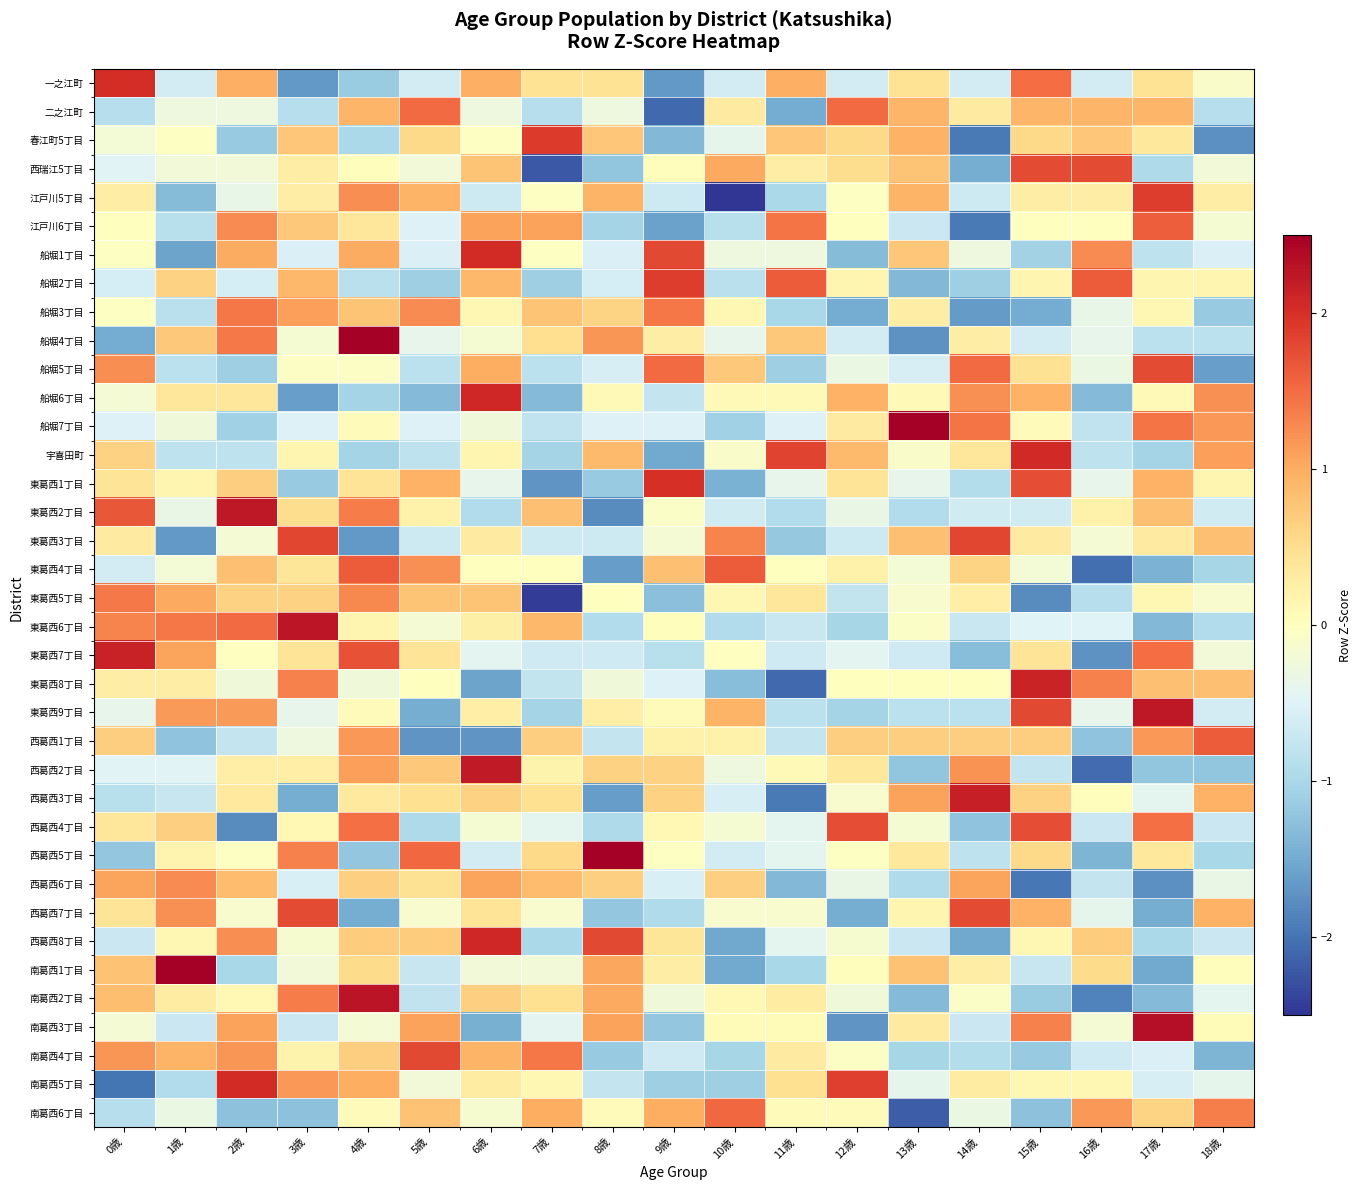

Reading right to left, what are all the values shown in this chart?

一之江町: 18歳=-0.1	17歳=0.4	16歳=-0.6	15歳=1.5	14歳=-0.6	13歳=0.4	12歳=-0.6	11歳=1.0	10歳=-0.6	9歳=-1.7	8歳=0.4	7歳=0.4	6歳=1.0	5歳=-0.6	4歳=-1.1	3歳=-1.7	2歳=1.0	1歳=-0.6	0歳=2.0
二之江町: 18歳=-0.9	17歳=0.9	16歳=0.9	15歳=0.9	14歳=0.3	13歳=0.9	12歳=1.5	11歳=-1.5	10歳=0.3	9歳=-2.1	8歳=-0.3	7歳=-0.9	6歳=-0.3	5歳=1.5	4歳=0.9	3歳=-0.9	2歳=-0.3	1歳=-0.3	0歳=-0.9
春江町5丁目: 18歳=-1.7	17歳=0.4	16歳=0.7	15歳=0.6	14歳=-1.9	13歳=0.9	12歳=0.6	11歳=0.7	10歳=-0.4	9歳=-1.4	8歳=0.7	7歳=1.9	6歳=-0.0	5歳=0.6	4歳=-1.0	3歳=0.7	2歳=-1.2	1歳=-0.0	0歳=-0.2
西瑞江5丁目: 18歳=-0.2	17歳=-1.0	16歳=1.8	15歳=1.8	14歳=-1.5	13歳=0.8	12歳=0.5	11歳=0.3	10歳=1.0	9歳=0.0	8歳=-1.2	7歳=-2.2	6歳=0.8	5歳=-0.2	4歳=0.0	3歳=0.3	2歳=-0.2	1歳=-0.2	0歳=-0.5
江戸川5丁目: 18歳=0.3	17歳=1.9	16歳=0.3	15歳=0.3	14歳=-0.7	13歳=0.9	12歳=-0.0	11歳=-1.0	10歳=-2.6	9歳=-0.7	8歳=0.9	7歳=-0.0	6歳=-0.7	5歳=0.9	4歳=1.2	3歳=0.3	2歳=-0.4	1歳=-1.3	0歳=0.3
江戸川6丁目: 18歳=-0.2	17歳=1.6	16歳=0.0	15歳=0.0	14歳=-1.9	13歳=-0.7	12歳=0.0	11歳=1.4	10歳=-0.9	9歳=-1.6	8歳=-1.0	7歳=1.1	6歳=1.1	5歳=-0.5	4歳=0.4	3歳=0.7	2歳=1.3	1歳=-0.9	0歳=0.0
船堀1丁目: 18歳=-0.5	17歳=-0.8	16歳=1.3	15歳=-1.1	14歳=-0.3	13歳=0.7	12歳=-1.3	11歳=-0.3	10歳=-0.3	9歳=1.8	8歳=-0.5	7歳=-0.0	6歳=2.0	5歳=-0.5	4歳=1.0	3歳=-0.5	2歳=1.0	1歳=-1.6	0歳=-0.0
船堀2丁目: 18歳=0.1	17歳=0.1	16歳=1.6	15歳=0.1	14歳=-1.1	13歳=-1.3	12歳=0.1	11歳=1.6	10歳=-0.9	9歳=1.9	8歳=-0.6	7歳=-1.1	6歳=0.9	5歳=-1.1	4歳=-0.9	3歳=0.9	2歳=-0.6	1歳=0.6	0歳=-0.6
船堀3丁目: 18歳=-1.2	17歳=0.1	16歳=-0.4	15歳=-1.5	14歳=-1.7	13歳=0.3	12歳=-1.5	11歳=-1.0	10歳=0.1	9歳=1.4	8歳=0.6	7歳=0.8	6歳=0.1	5歳=1.3	4歳=0.8	3歳=1.1	2歳=1.4	1歳=-0.8	0歳=-0.0
船堀4丁目: 18歳=-0.8	17歳=-0.8	16歳=-0.4	15歳=-0.6	14歳=0.3	13歳=-1.7	12歳=-0.6	11歳=0.7	10歳=-0.4	9歳=0.3	8歳=1.2	7歳=0.5	6歳=-0.2	5歳=-0.4	4歳=2.5	3歳=-0.2	2歳=1.4	1歳=0.7	0歳=-1.5
船堀5丁目: 18歳=-1.6	17歳=1.8	16歳=-0.3	15歳=0.5	14歳=1.5	13歳=-0.6	12歳=-0.3	11歳=-1.1	10歳=0.7	9歳=1.5	8歳=-0.6	7歳=-0.8	6歳=1.0	5歳=-0.8	4歳=-0.1	3歳=-0.1	2歳=-1.1	1歳=-0.8	0歳=1.2
船堀6丁目: 18歳=1.2	17歳=0.1	16歳=-1.3	15歳=0.9	14歳=1.2	13歳=0.1	12歳=0.9	11歳=0.1	10歳=0.1	9歳=-0.8	8歳=0.1	7歳=-1.3	6歳=2.1	5歳=-1.3	4歳=-1.0	3歳=-1.6	2歳=0.4	1歳=0.4	0歳=-0.2
船堀7丁目: 18歳=1.2	17歳=1.4	16歳=-0.8	15歳=0.0	14歳=1.4	13歳=2.8	12歳=0.3	11歳=-0.5	10歳=-1.1	9歳=-0.5	8歳=-0.5	7歳=-0.8	6歳=-0.2	5歳=-0.5	4歳=0.0	3歳=-0.5	2歳=-1.1	1歳=-0.2	0歳=-0.5
宇喜田町: 18歳=1.1	17歳=-1.0	16歳=-0.8	15歳=2.1	14歳=0.4	13歳=-0.1	12歳=0.9	11歳=1.8	10歳=-0.1	9歳=-1.5	8歳=0.9	7歳=-1.0	6歳=0.2	5歳=-0.8	4歳=-1.0	3歳=0.2	2歳=-0.8	1歳=-0.8	0歳=0.6
東葛西1丁目: 18歳=0.2	17歳=0.9	16歳=-0.4	15歳=1.7	14歳=-0.9	13歳=-0.4	12歳=0.4	11歳=-0.4	10歳=-1.4	9歳=2.0	8歳=-1.2	7歳=-1.7	6歳=-0.4	5歳=0.9	4歳=0.4	3歳=-1.2	2歳=0.7	1歳=0.2	0歳=0.4
東葛西2丁目: 18歳=-0.6	17歳=0.8	16歳=0.2	15歳=-0.6	14歳=-0.6	13歳=-0.9	12歳=-0.3	11歳=-0.9	10歳=-0.6	9歳=-0.1	8歳=-1.8	7歳=0.8	6歳=-0.9	5歳=0.2	4歳=1.4	3歳=0.5	2歳=2.2	1歳=-0.3	0歳=1.7
東葛西3丁目: 18歳=0.8	17歳=0.3	16歳=-0.2	15歳=0.3	14歳=1.8	13歳=0.8	12歳=-0.7	11歳=-1.2	10歳=1.3	9歳=-0.2	8歳=-0.7	7歳=-0.7	6歳=0.3	5歳=-0.7	4歳=-1.7	3歳=1.8	2歳=-0.2	1歳=-1.7	0歳=0.3
東葛西4丁目: 18歳=-1.0	17歳=-1.4	16歳=-2.0	15歳=-0.2	14歳=0.6	13歳=-0.2	12歳=0.2	11歳=0.0	10歳=1.6	9歳=0.8	8歳=-1.6	7歳=0.0	6歳=0.0	5歳=1.2	4歳=1.6	3歳=0.4	2歳=0.8	1歳=-0.2	0歳=-0.6
東葛西5丁目: 18歳=-0.1	17歳=0.1	16歳=-0.9	15歳=-1.8	14歳=0.3	13歳=-0.1	12歳=-0.8	11歳=0.4	10歳=0.1	9歳=-1.3	8歳=0.0	7歳=-2.4	6歳=0.8	5歳=0.8	4歳=1.3	3歳=0.6	2歳=0.6	1歳=1.0	0歳=1.4
東葛西6丁目: 18歳=-0.9	17歳=-1.3	16歳=-0.5	15歳=-0.5	14歳=-0.7	13歳=-0.1	12歳=-1.0	11歳=-0.7	10歳=-0.9	9歳=0.0	8歳=-0.9	7歳=0.9	6歳=0.2	5歳=-0.2	4歳=0.1	3歳=2.3	2歳=1.5	1歳=1.4	0歳=1.3
東葛西7丁目: 18歳=-0.2	17歳=1.5	16歳=-1.7	15歳=0.4	14歳=-1.3	13歳=-0.7	12歳=-0.4	11歳=-0.7	10歳=-0.0	9歳=-0.9	8歳=-0.7	7歳=-0.7	6歳=-0.4	5歳=0.4	4歳=1.7	3歳=0.4	2歳=-0.0	1歳=1.1	0歳=2.1
東葛西8丁目: 18歳=0.8	17歳=0.8	16歳=1.3	15歳=2.1	14歳=0.0	13歳=0.0	12歳=0.0	11歳=-2.1	10歳=-1.3	9歳=-0.5	8歳=-0.2	7歳=-0.8	6歳=-1.6	5歳=0.0	4歳=-0.2	3歳=1.3	2歳=-0.2	1歳=0.3	0歳=0.3
東葛西9丁目: 18歳=-0.6	17歳=2.2	16歳=-0.4	15歳=1.8	14歳=-0.8	13歳=-0.8	12歳=-1.0	11歳=-0.8	10歳=0.9	9歳=0.0	8歳=0.3	7歳=-1.0	6歳=0.3	5歳=-1.5	4歳=0.0	3歳=-0.4	2歳=1.1	1歳=1.1	0歳=-0.4
西葛西1丁目: 18歳=1.6	17歳=1.2	16歳=-1.2	15歳=0.7	14歳=0.7	13歳=0.7	12歳=0.7	11歳=-0.8	10歳=0.2	9歳=0.2	8歳=-0.8	7歳=0.7	6歳=-1.7	5歳=-1.7	4歳=1.2	3歳=-0.3	2歳=-0.8	1歳=-1.2	0歳=0.7
西葛西2丁目: 18歳=-1.2	17歳=-1.2	16歳=-2.1	15歳=-0.8	14歳=1.2	13歳=-1.2	12歳=0.4	11歳=0.1	10歳=-0.3	9歳=0.6	8歳=0.6	7歳=0.2	6歳=2.2	5歳=0.7	4歳=1.1	3歳=0.3	2歳=0.3	1歳=-0.5	0歳=-0.5
西葛西3丁目: 18歳=0.9	17歳=-0.4	16歳=0.0	15歳=0.6	14歳=2.1	13歳=1.1	12歳=-0.1	11歳=-1.9	10歳=-0.6	9歳=0.6	8歳=-1.6	7歳=0.5	6歳=0.6	5歳=0.5	4歳=0.3	3歳=-1.5	2歳=0.3	1歳=-0.7	0歳=-0.9
西葛西4丁目: 18歳=-0.7	17歳=1.5	16歳=-0.7	15歳=1.7	14歳=-1.2	13歳=-0.2	12歳=1.7	11歳=-0.4	10歳=-0.2	9歳=0.1	8歳=-1.0	7歳=-0.4	6歳=-0.2	5歳=-1.0	4歳=1.5	3歳=0.1	2歳=-1.8	1歳=0.7	0歳=0.4
西葛西5丁目: 18歳=-1.0	17歳=0.4	16歳=-1.4	15歳=0.6	14歳=-0.8	13歳=0.4	12歳=-0.0	11歳=-0.4	10歳=-0.6	9歳=-0.0	8歳=2.5	7歳=0.6	6歳=-0.6	5歳=1.5	4歳=-1.2	3歳=1.3	2歳=-0.0	1歳=0.2	0歳=-1.2
西葛西6丁目: 18歳=-0.3	17歳=-1.8	16歳=-0.8	15歳=-2.0	14歳=1.1	13歳=-1.0	12歳=-0.3	11歳=-1.4	10歳=0.7	9歳=-0.6	8歳=0.7	7歳=0.9	6歳=1.1	5歳=0.5	4歳=0.7	3歳=-0.6	2歳=0.9	1歳=1.3	0歳=1.1
西葛西7丁目: 18歳=1.0	17歳=-1.5	16歳=-0.4	15歳=1.0	14歳=1.8	13歳=0.1	12歳=-1.5	11歳=-0.1	10歳=-0.1	9歳=-0.9	8歳=-1.2	7歳=-0.1	6歳=0.4	5歳=-0.1	4歳=-1.5	3歳=1.8	2歳=-0.1	1歳=1.2	0歳=0.4
西葛西8丁目: 18歳=-0.7	17歳=-1.0	16歳=0.7	15歳=0.1	14歳=-1.5	13歳=-0.7	12歳=-0.1	11歳=-0.4	10歳=-1.5	9歳=0.4	8歳=1.8	7歳=-1.0	6歳=2.1	5歳=0.7	4歳=0.7	3歳=-0.1	2歳=1.2	1歳=0.1	0歳=-0.7
南葛西1丁目: 18歳=0.0	17歳=-1.5	16歳=0.5	15歳=-0.7	14歳=0.3	13歳=0.8	12歳=0.0	11歳=-1.0	10歳=-1.5	9歳=0.3	8歳=1.1	7歳=-0.2	6歳=-0.2	5歳=-0.7	4歳=0.5	3歳=-0.2	2歳=-1.0	1歳=2.8	0歳=0.8
南葛西2丁目: 18歳=-0.4	17歳=-1.3	16歳=-1.9	15歳=-1.2	14歳=-0.1	13歳=-1.3	12歳=-0.2	11歳=0.3	10歳=0.1	9歳=-0.2	8歳=1.0	7歳=0.5	6歳=0.7	5歳=-0.8	4歳=2.3	3歳=1.4	2歳=0.1	1歳=0.3	0歳=0.8
南葛西3丁目: 18歳=0.1	17歳=2.3	16歳=-0.2	15歳=1.3	14歳=-0.7	13歳=0.3	12歳=-1.7	11歳=0.1	10歳=0.1	9歳=-1.2	8歳=1.1	7歳=-0.4	6歳=-1.4	5歳=1.1	4歳=-0.2	3歳=-0.7	2歳=1.1	1歳=-0.7	0歳=-0.2
南葛西4丁目: 18歳=-1.4	17歳=-0.5	16歳=-0.7	15歳=-1.2	14歳=-0.9	13歳=-1.0	12歳=-0.1	11歳=0.3	10歳=-1.0	9歳=-0.7	8歳=-1.2	7歳=1.4	6歳=0.9	5歳=1.8	4歳=0.7	3歳=0.2	2歳=1.2	1歳=0.9	0歳=1.2
南葛西5丁目: 18歳=-0.4	17歳=-0.6	16歳=0.1	15歳=0.1	14歳=0.3	13歳=-0.4	12歳=1.9	11歳=0.5	10歳=-1.1	9歳=-1.1	8歳=-0.8	7歳=0.1	6歳=0.3	5歳=-0.2	4歳=1.0	3歳=1.2	2歳=2.0	1歳=-0.9	0歳=-2.0
南葛西6丁目: 18歳=1.4	17歳=0.6	16歳=1.2	15歳=-1.3	14歳=-0.3	13歳=-2.2	12歳=0.0	11歳=0.0	10歳=1.5	9歳=1.0	8歳=0.0	7歳=1.0	6歳=-0.1	5歳=0.8	4歳=0.0	3歳=-1.3	2歳=-1.3	1歳=-0.3	0歳=-0.9